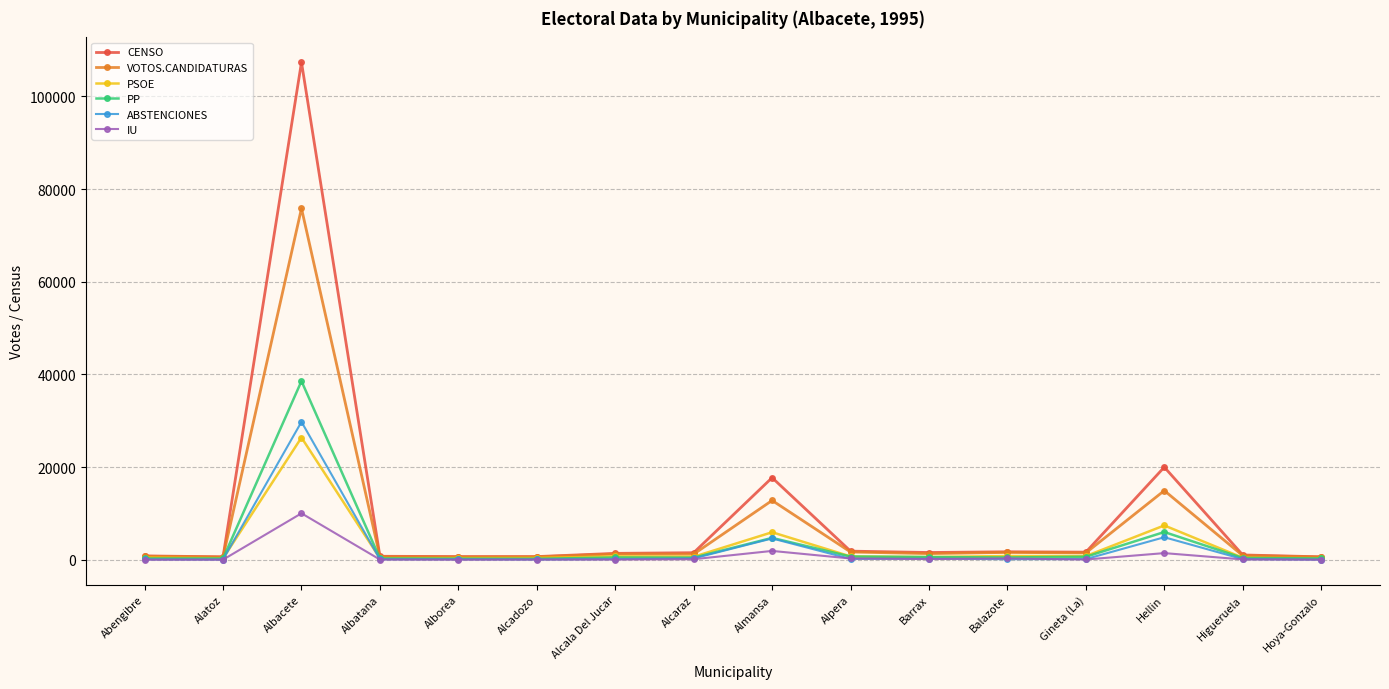

What is the label of the 8th point from the left?

Alcaraz